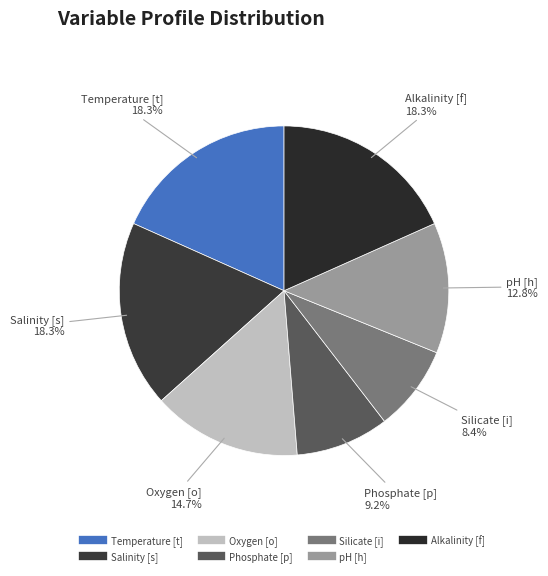

What is the smallest slice in the pie chart?

Silicate [i]